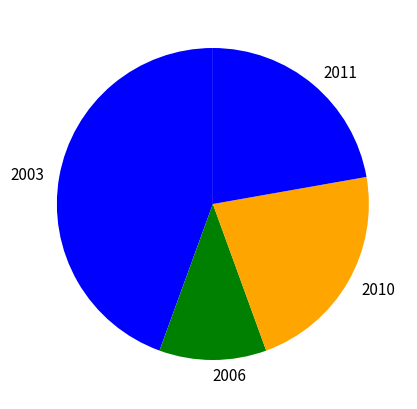

Do 2006 and 2003 together represent more than half of the pie?

Yes